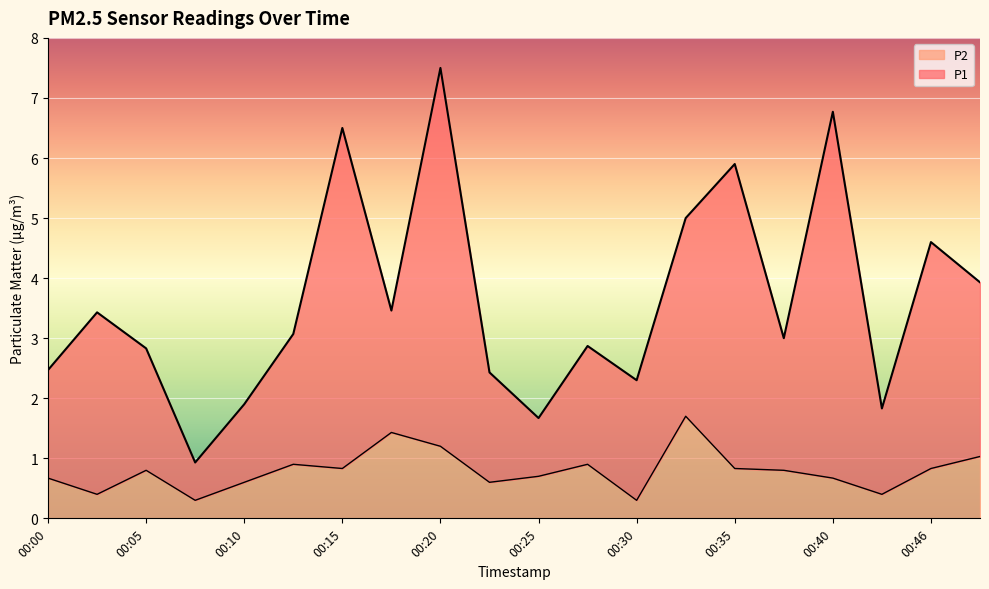

What is the sum of all P1 values?

72.4